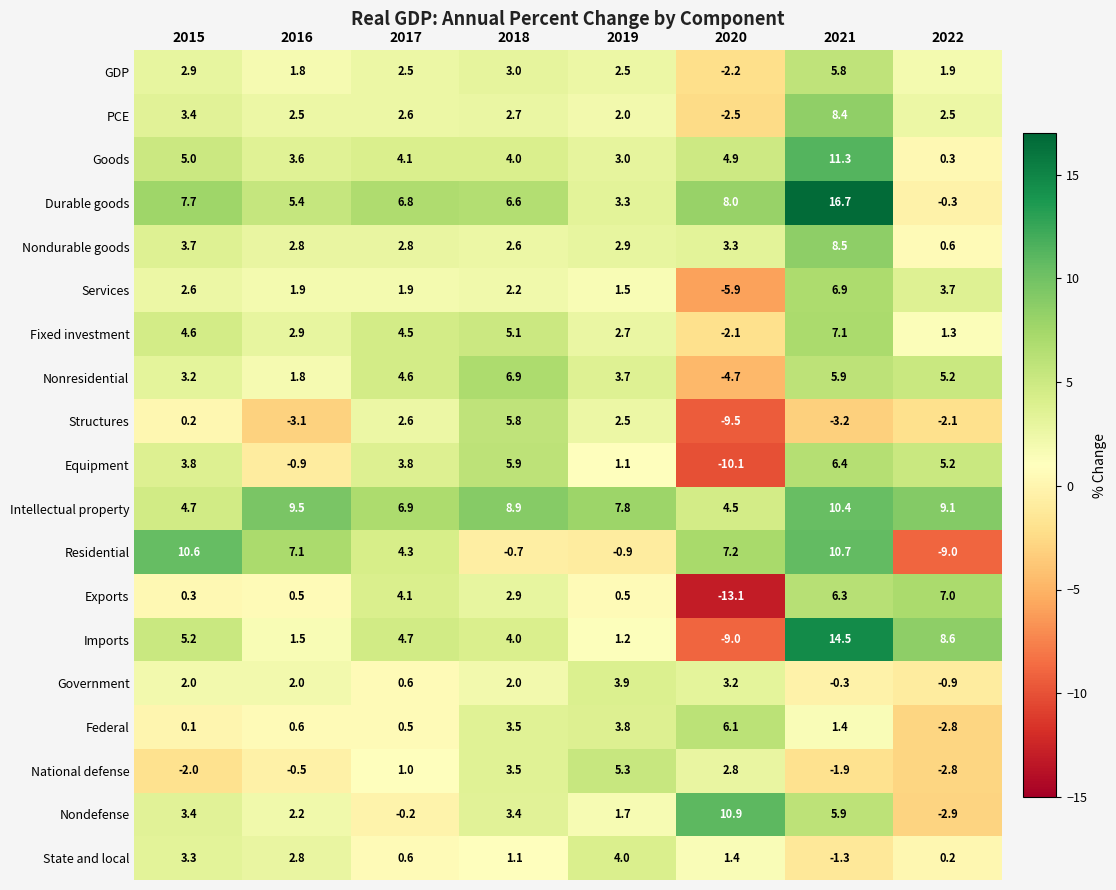

What is the difference between the second highest and minimum values in the Services series?

9.6